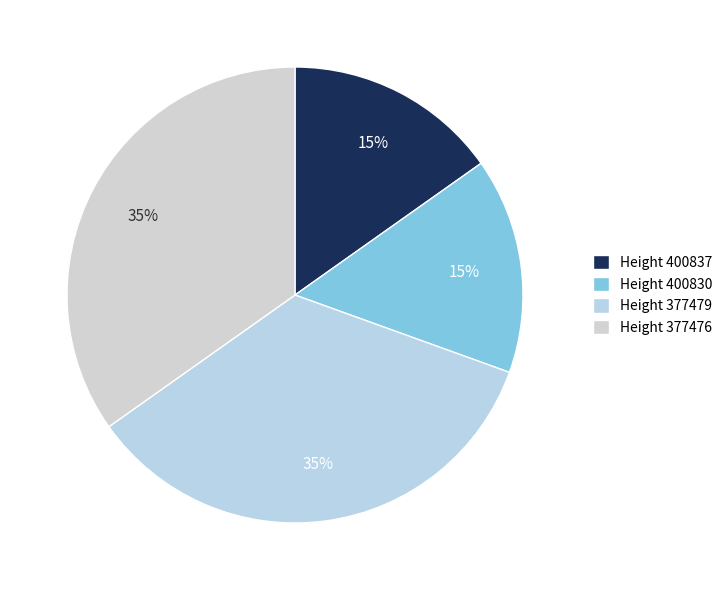

How many slices are in this pie chart?

4